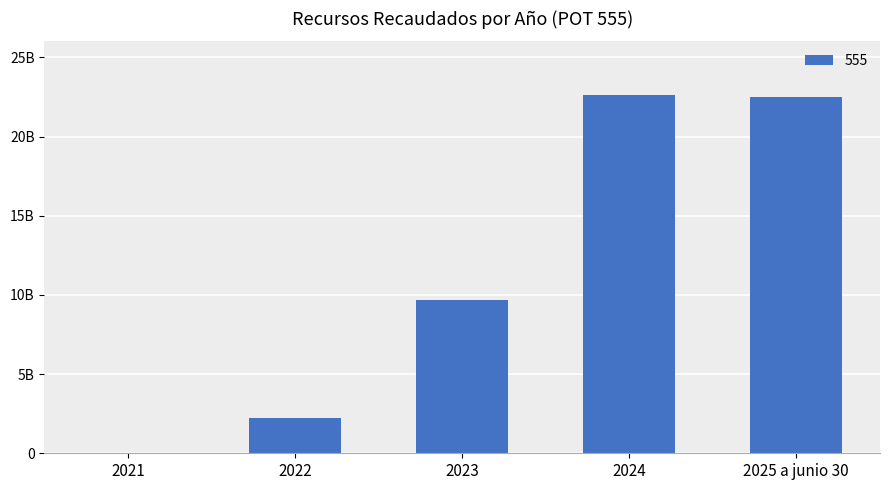

What is the value of the 4th bar from the left?

22624566779